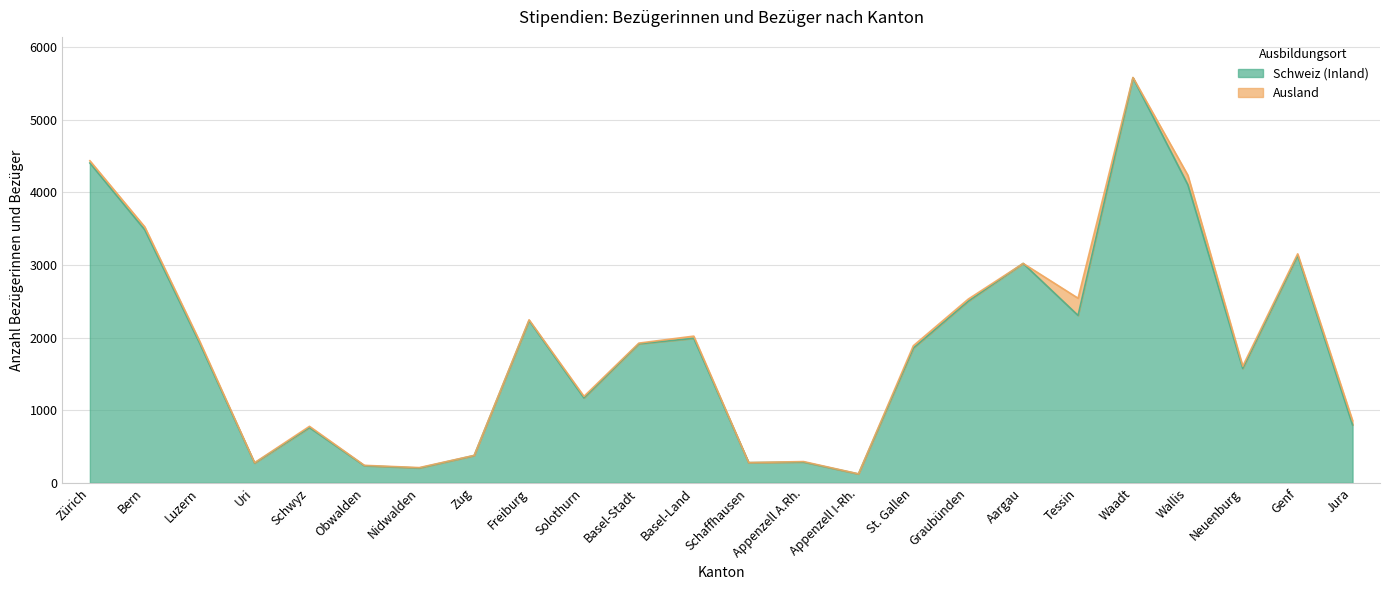

What value does the data have at Appenzell A.Rh., to the nearest 10?

290